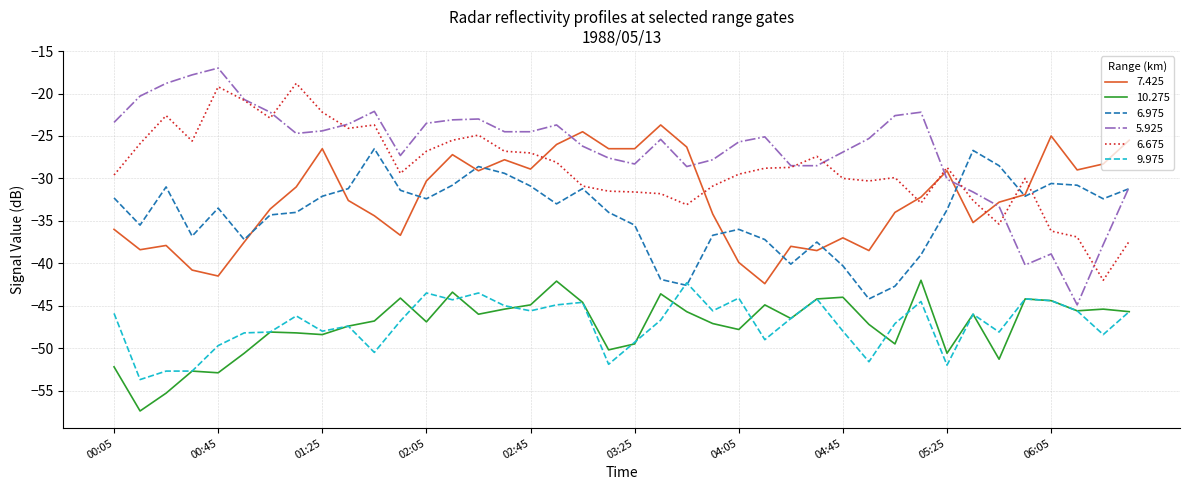

True or false: 9.975 and 7.425 cross at least once.

False